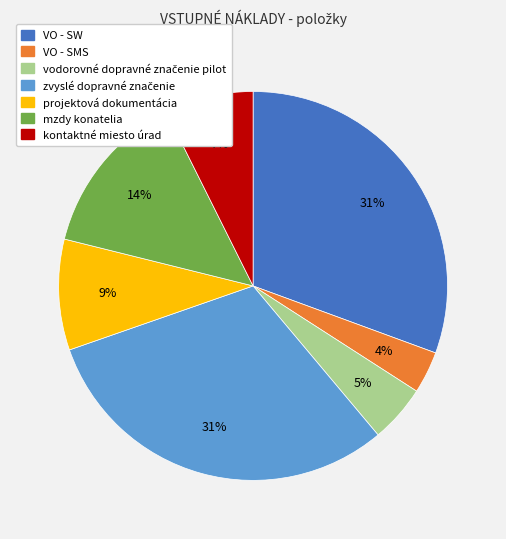

Count the number of slices in the pie.

7